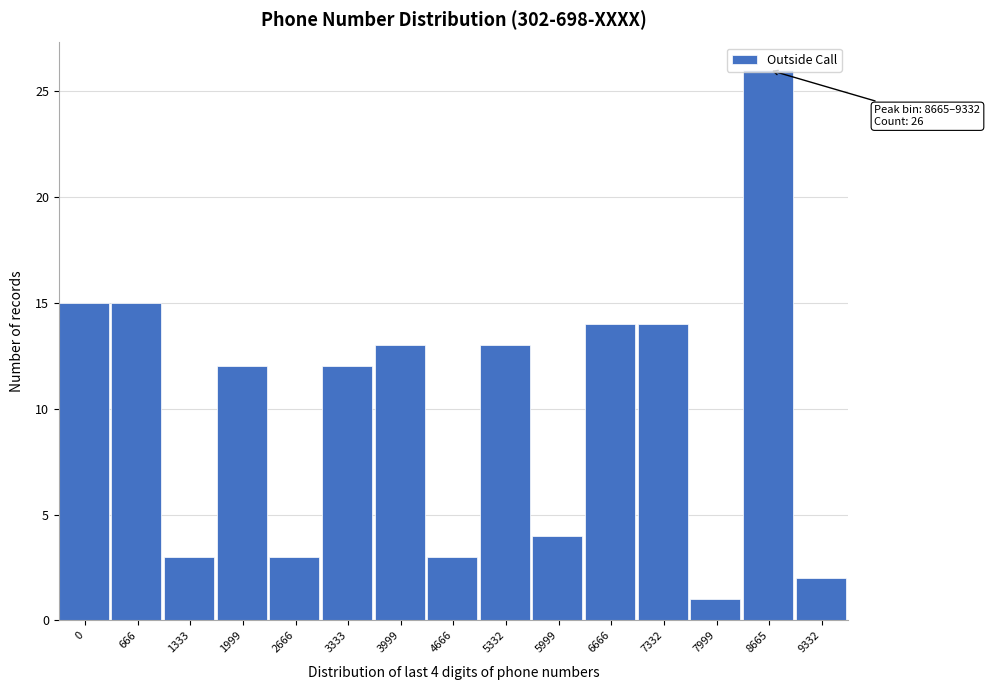

The value at 7999 is 1. True or false?

True